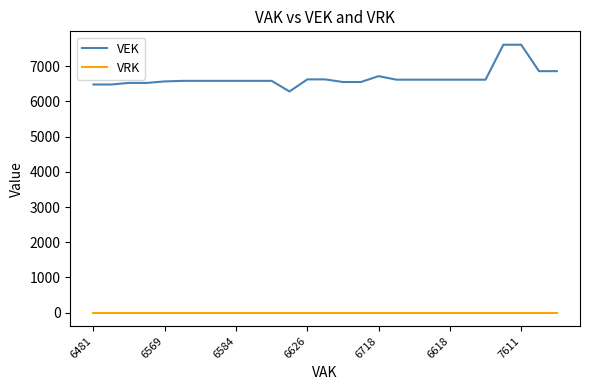

Which series has the largest total across all categories?

VEK